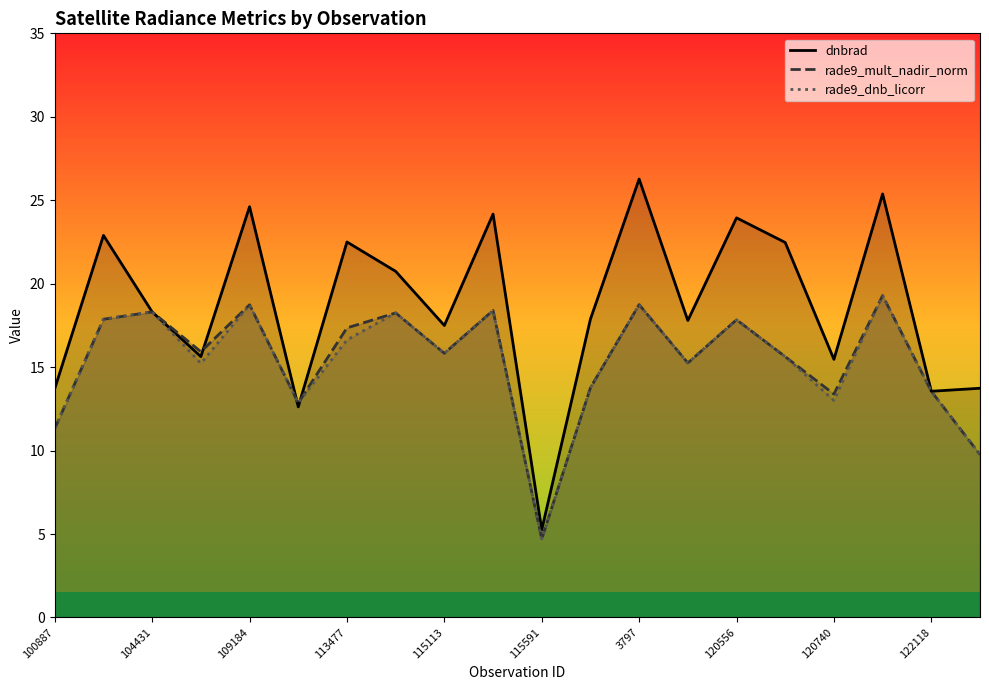

The value of rade9_dnb_licorr at 113477 is 16.6. True or false?

True